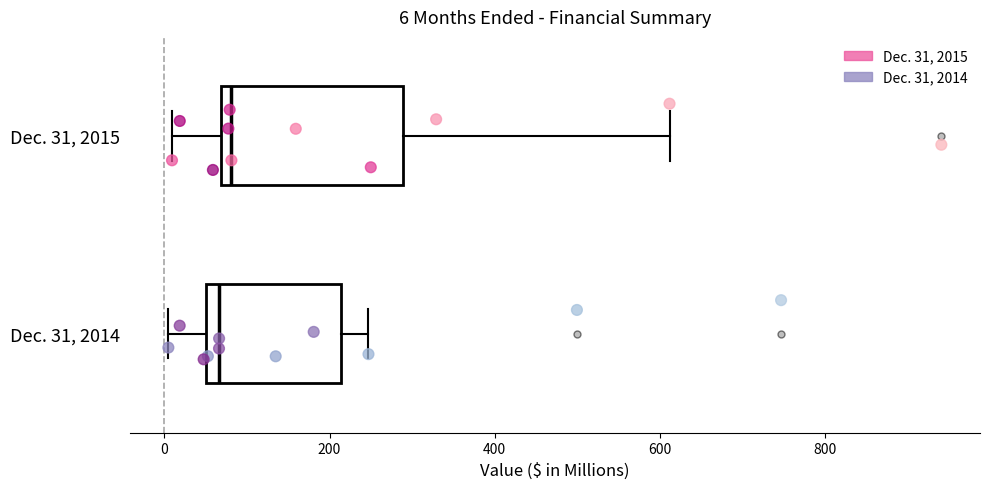

Which box is the widest, from its left edge to its right edge?

Dec. 31, 2015